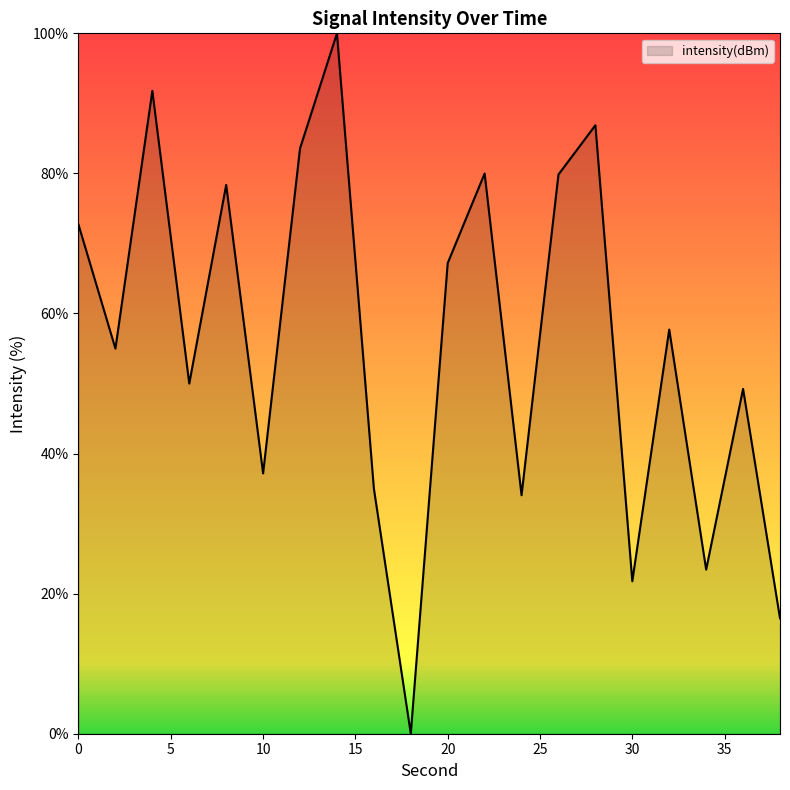

Count the number of values greater than 57.

10